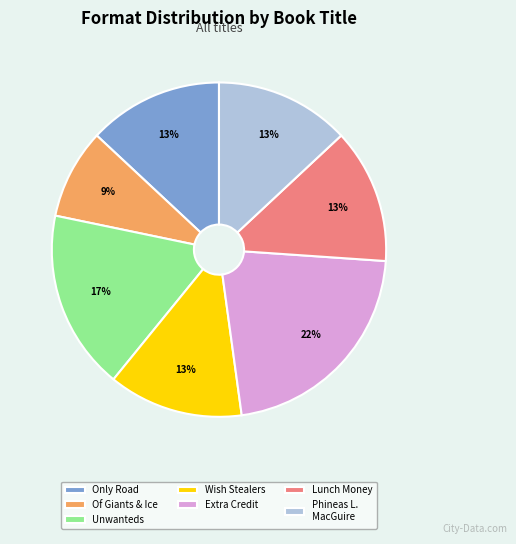

How many segments does this pie chart have?

7